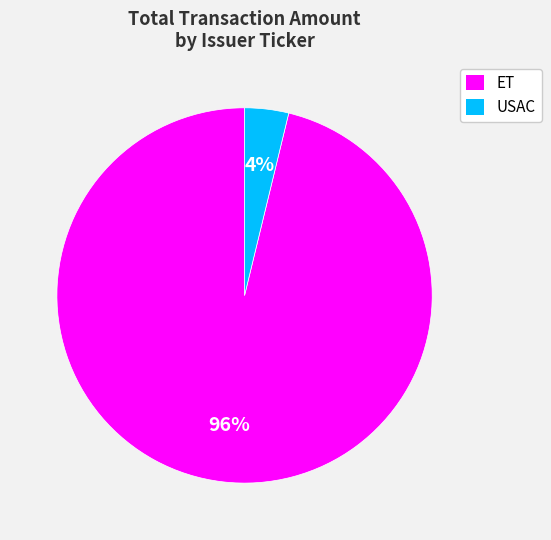

Between ET and USAC, which is larger?

ET